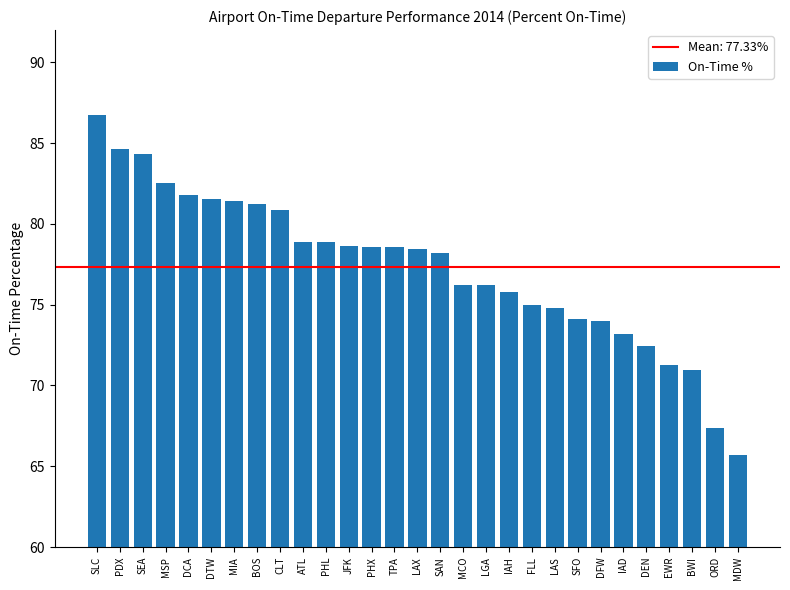

What is the label of the 22nd bar from the right?

BOS